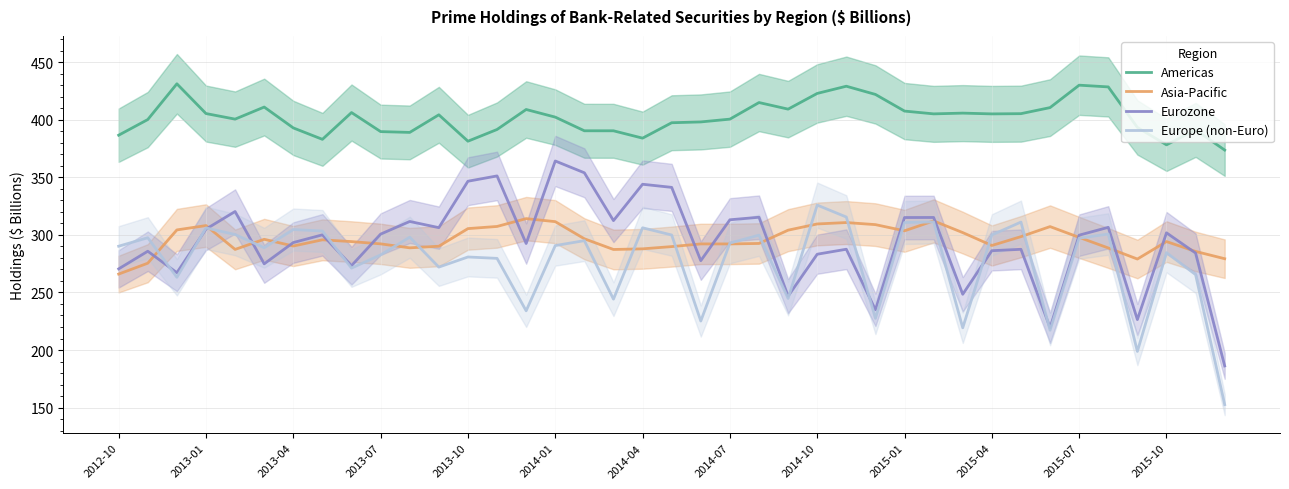

True or false: Asia-Pacific has a value of 127.7 at 2014-10.

False